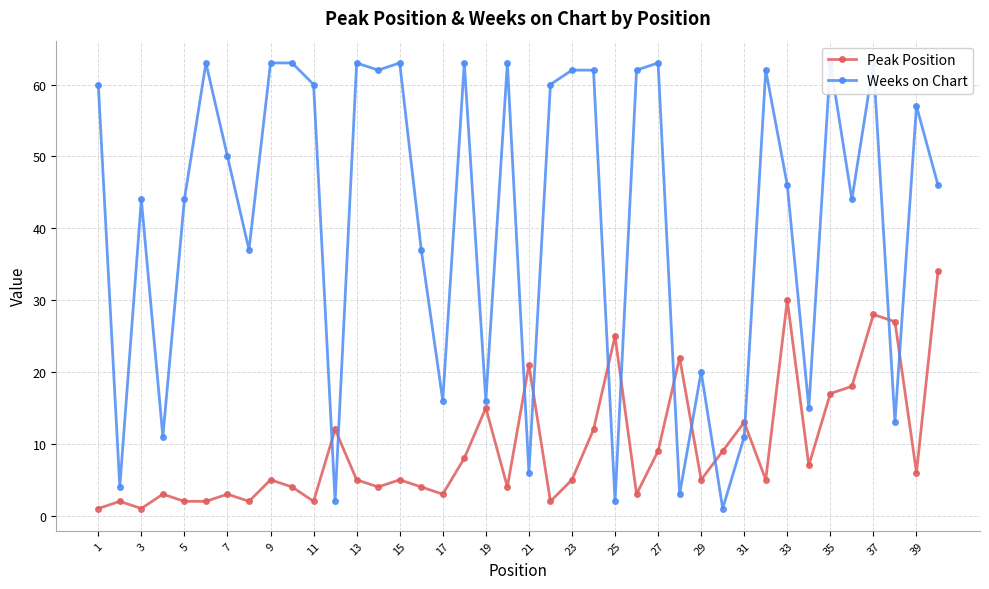

Reading right to left, what are all the values shown in this chart?

Peak Position: 34	6	27	28	18	17	7	30	5	13	9	5	22	9	3	25	12	5	2	21	4	15	8	3	4	5	4	5	12	2	4	5	2	3	2	2	3	1	2	1
Weeks on Chart: 46	57	13	63	44	63	15	46	62	11	1	20	3	63	62	2	62	62	60	6	63	16	63	16	37	63	62	63	2	60	63	63	37	50	63	44	11	44	4	60